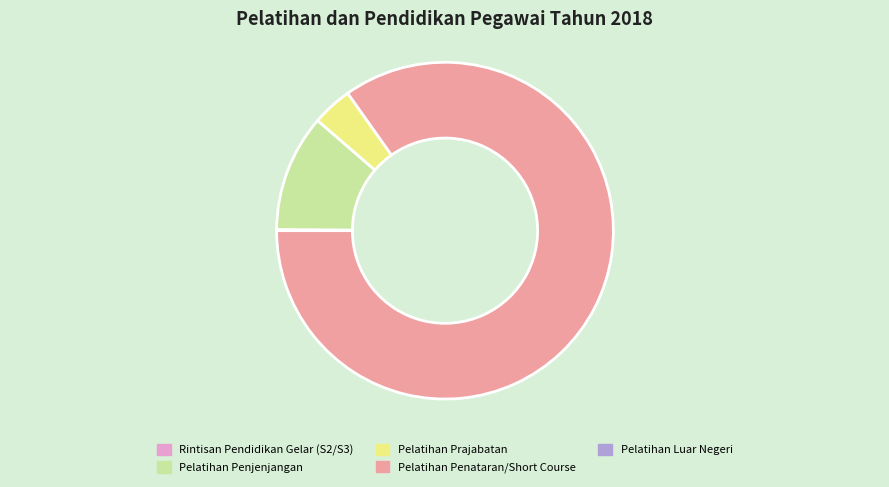

Is there any slice that represents more than half of the pie?

Yes